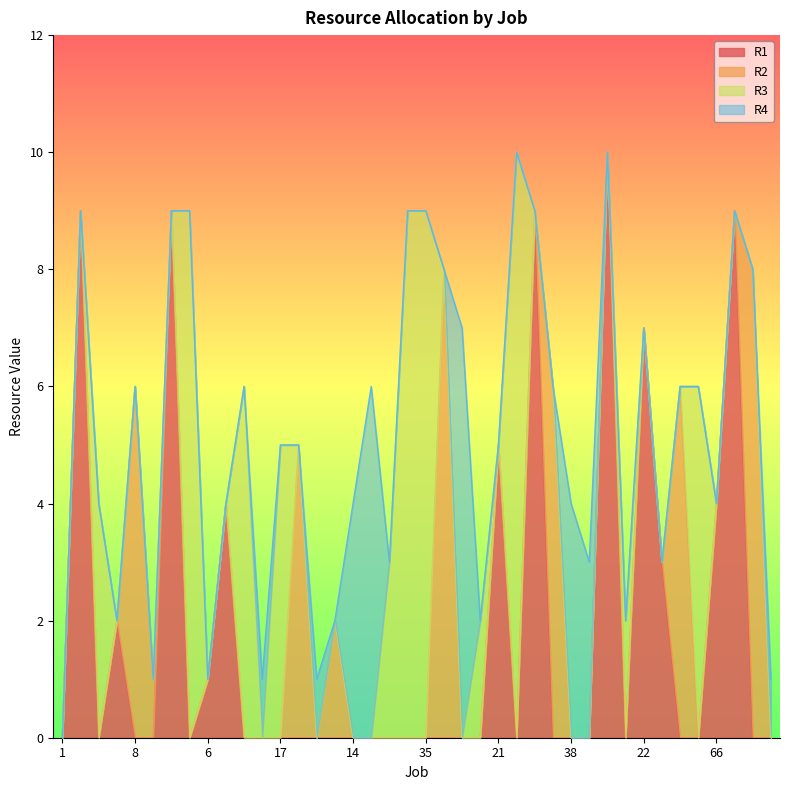

What are all the series names shown in the legend?

R1, R2, R3, R4